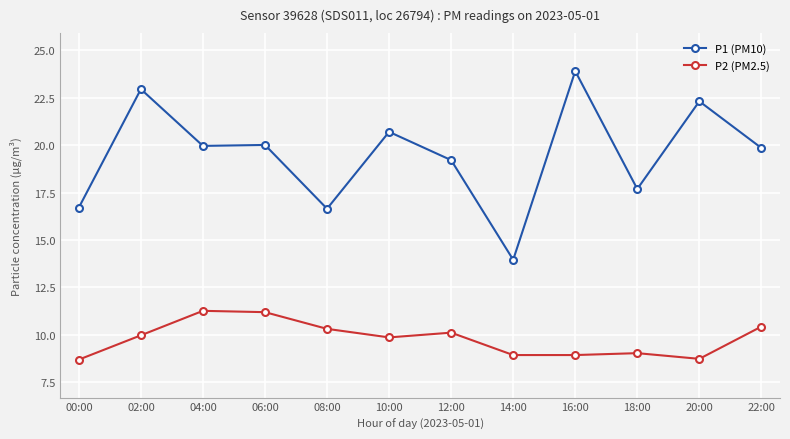

What are all the series names shown in the legend?

P1 (PM10), P2 (PM2.5)